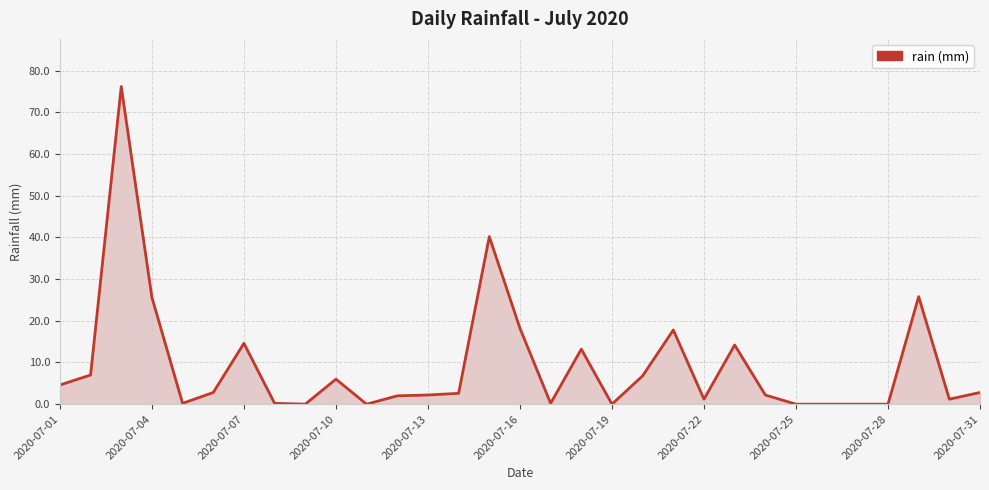

What is the greatest value displayed?

76.2